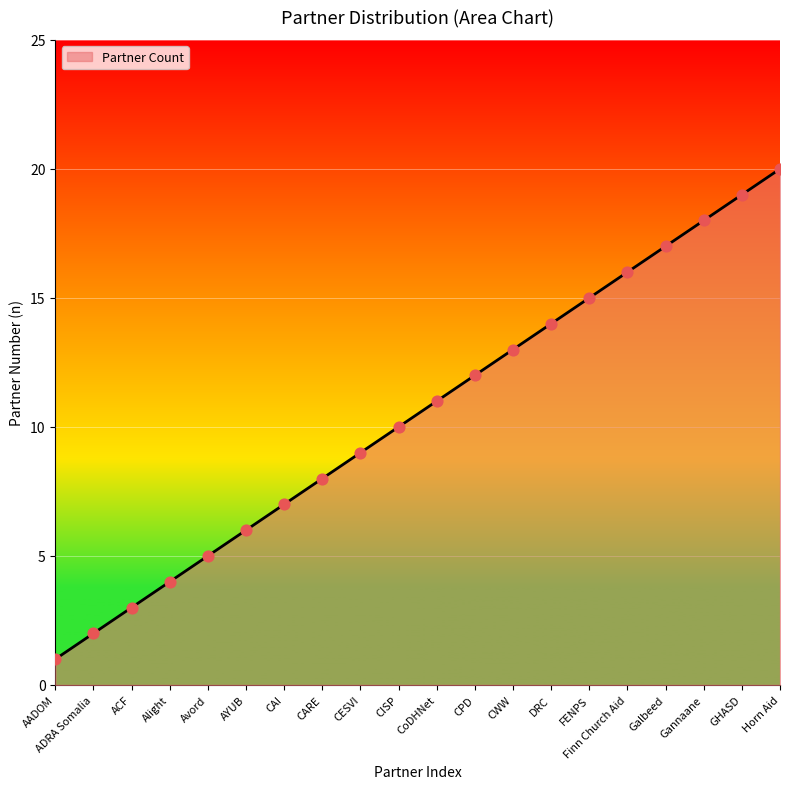

What is the change in value from Alight to Avord?

+1